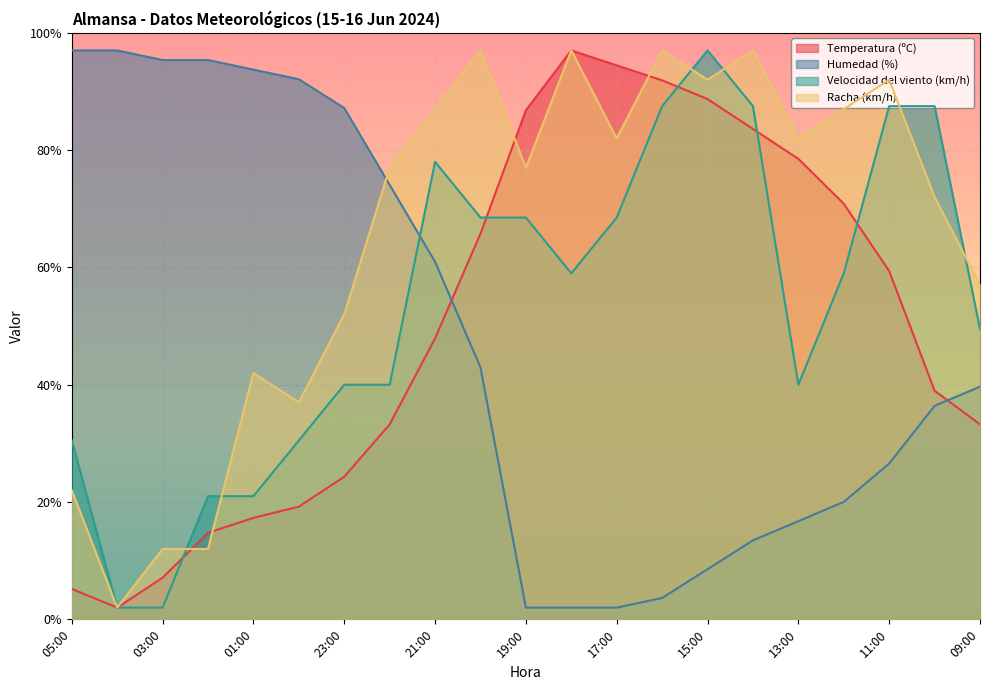

The Temperatura (ºC) series shows 47.9 at 21:00. True or false?

True